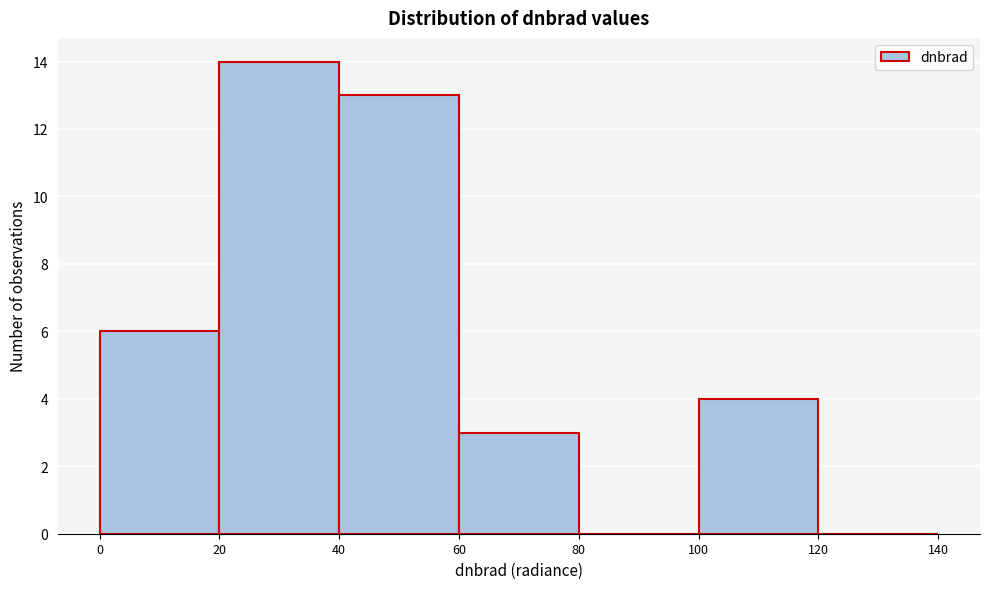

Reading left to right, transcribe this chart: for each bar, give the range it covers on the x-axis and its height. The values are not printed on the chart, so give them approximately, as read against the axis.

0 to 20: 6
20 to 40: 14
40 to 60: 13
60 to 80: 3
80 to 100: 0
100 to 120: 4
120 to 140: 0